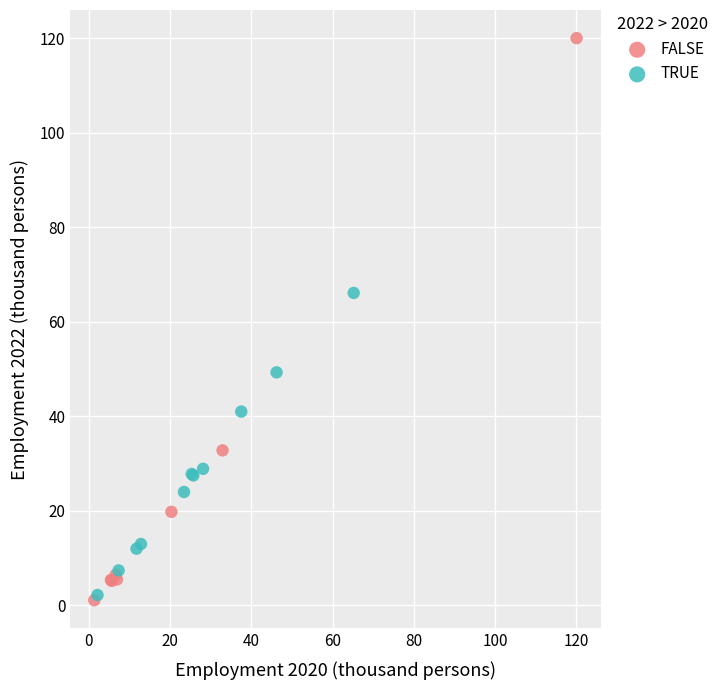

Which series contains the highest Y value?

FALSE